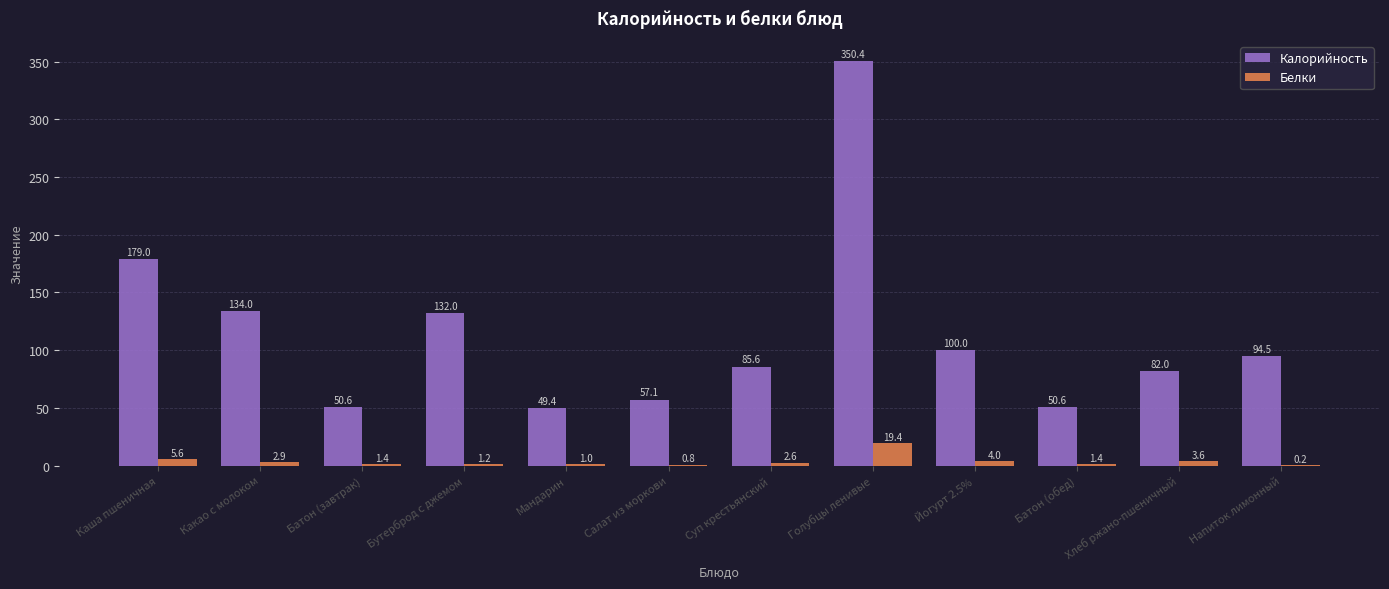

What is the highest value of the Белки series?

19.4